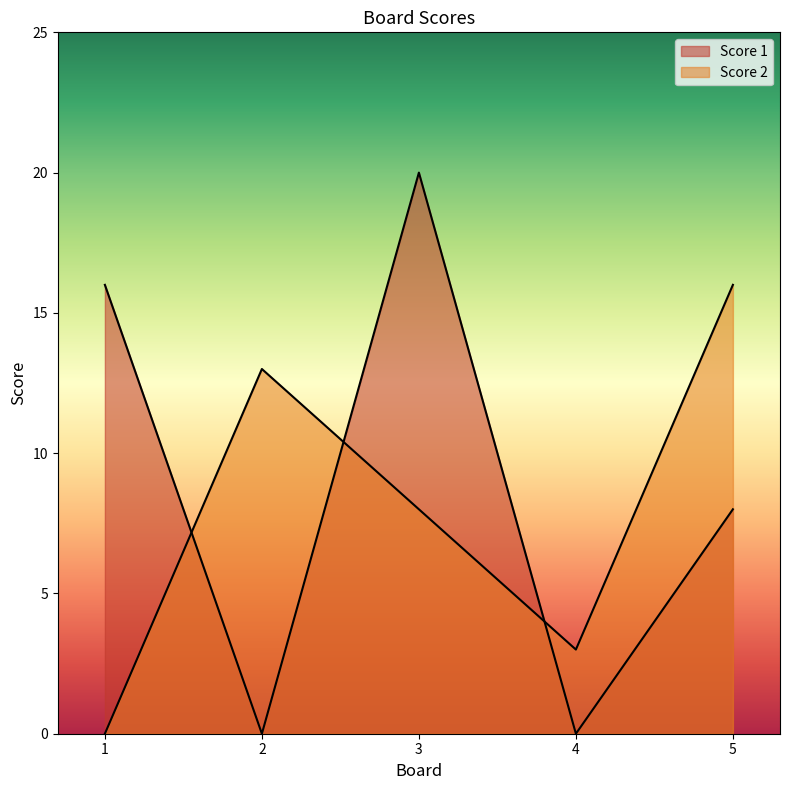

Which series has the largest total across all categories?

Score 1